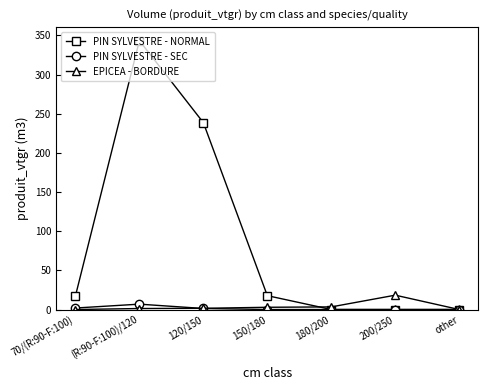

What is the sum of the PIN SYLVESTRE - SEC values at 70/(R:90-F:100) and (R:90-F:100)/120?

8.8